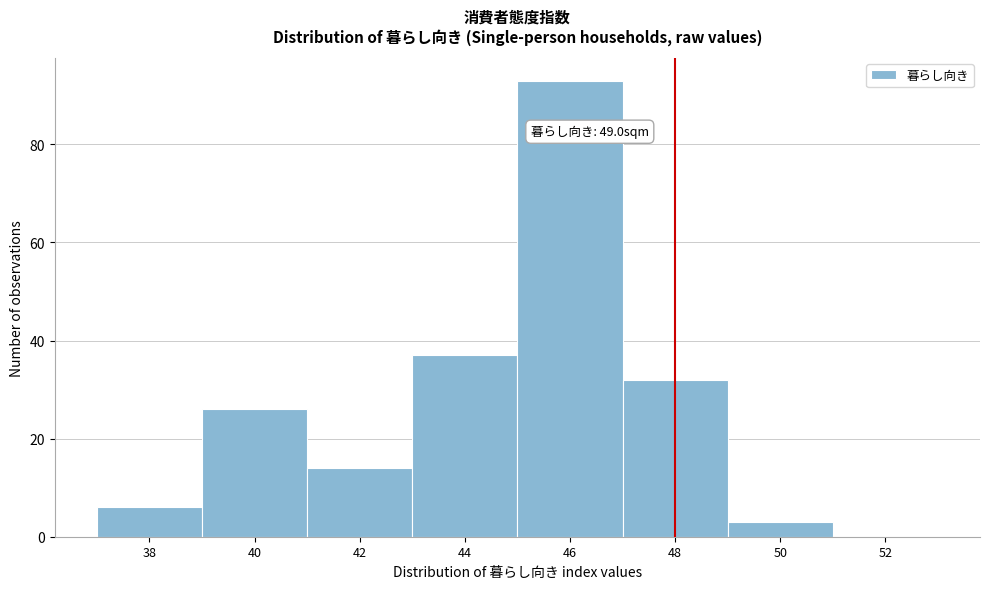

Reading right to left, extract all data points from this chart.

52=0	50=3	48=32	46=93	44=37	42=14	40=26	38=6